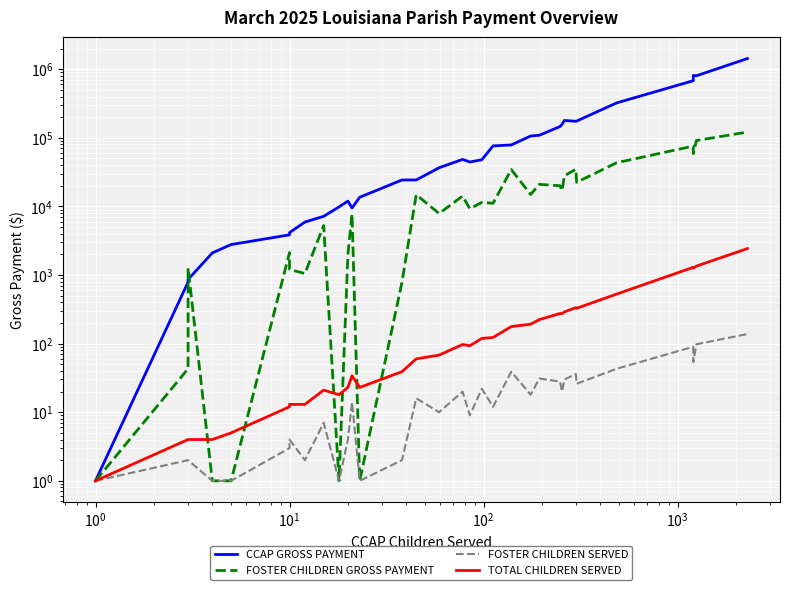

What is the value of the TOTAL CHILDREN SERVED point at the 18th from the left?

93.0